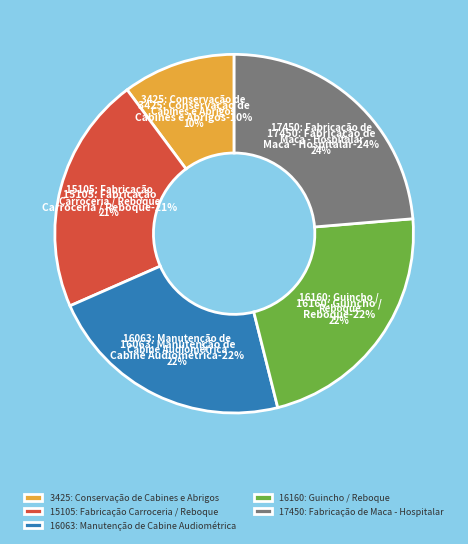

Count the number of slices in the pie.

5